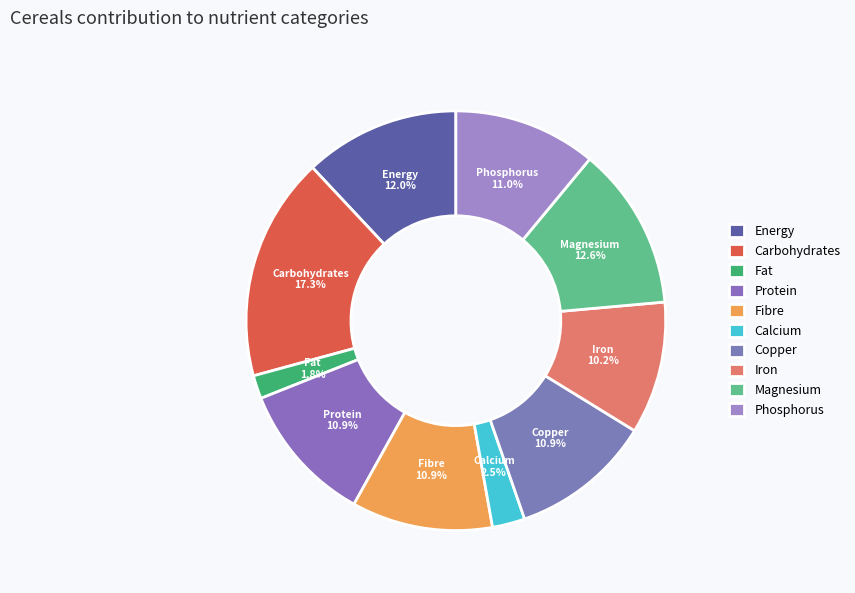

Approximately how many times larger is the value at Phosphorus compared to Iron?

1.1